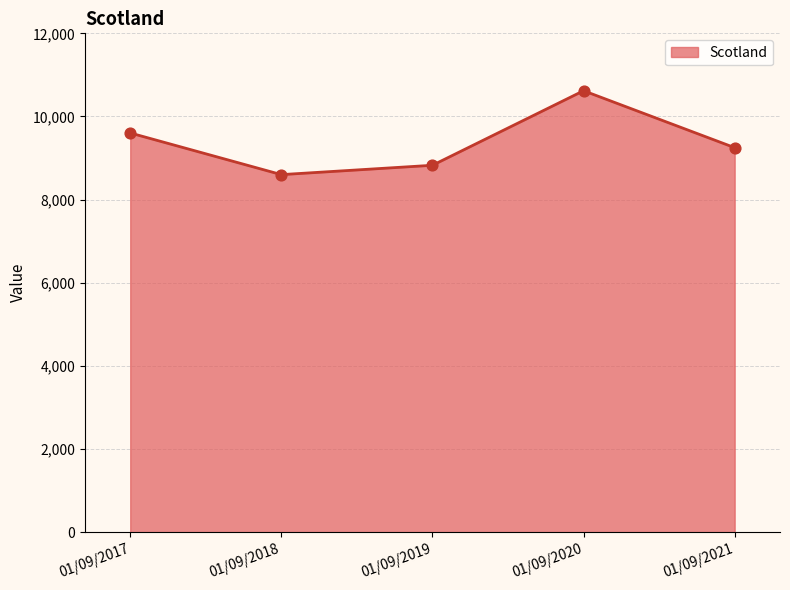

Approximately how many times larger is the value at 01/09/2017 compared to 01/09/2019?

1.1